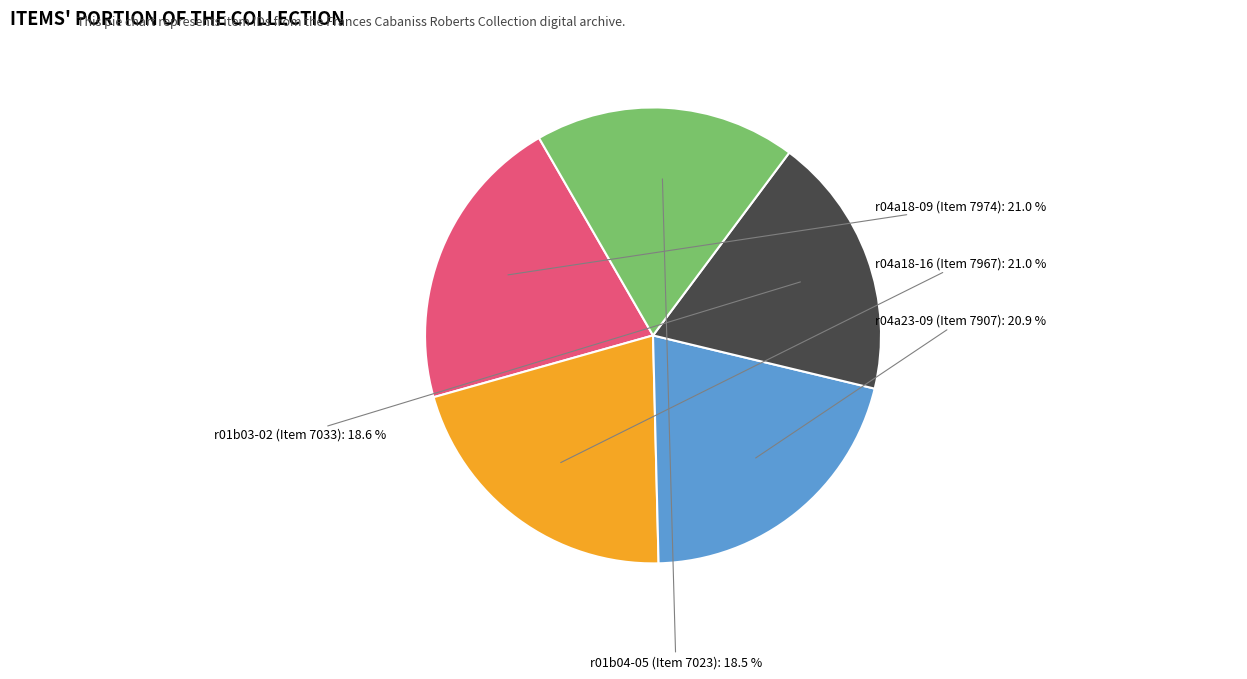

To the nearest percent, what is the average slice percentage?

20%